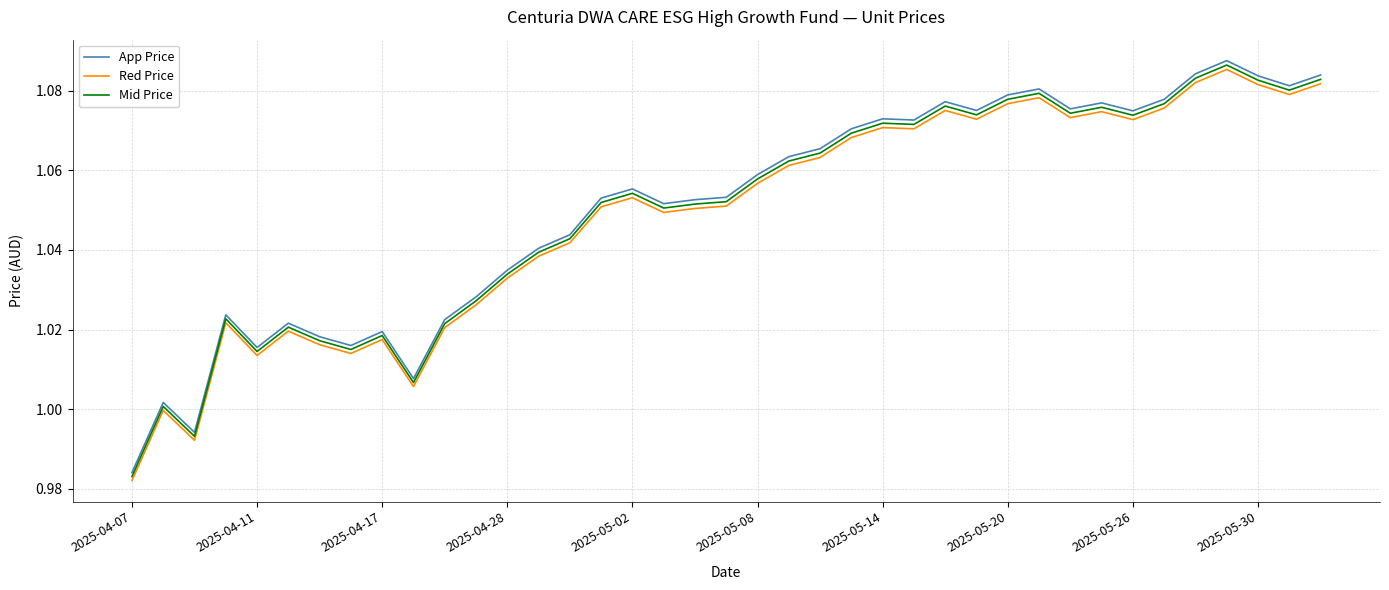

Which series has the largest range (max minus min)?

App Price